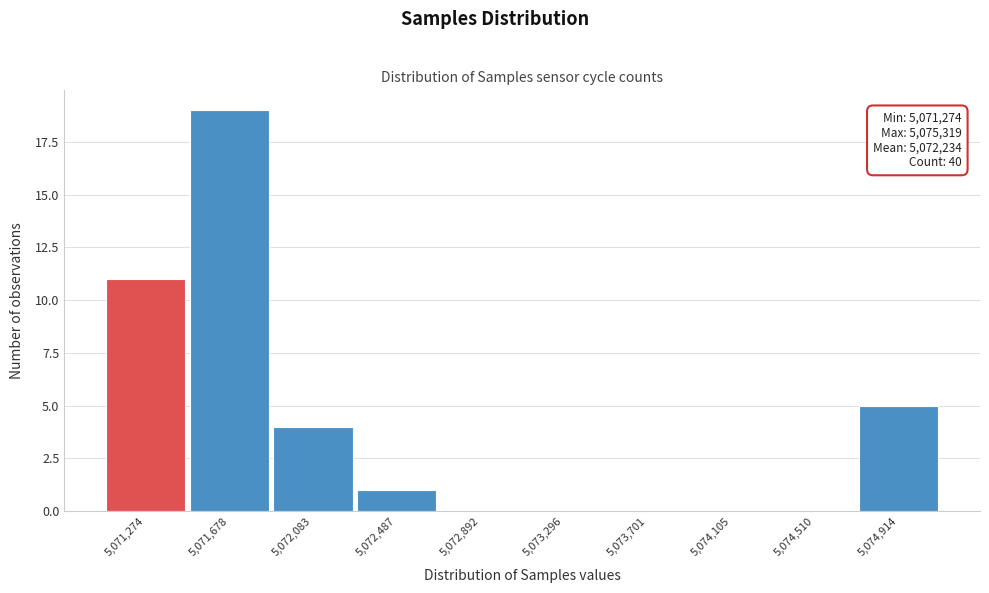

Reading left to right, transcribe all the data shown in this chart.

5,071,274=11	5,071,678=19	5,072,083=4	5,072,487=1	5,072,892=0	5,073,296=0	5,073,701=0	5,074,105=0	5,074,510=0	5,074,914=5